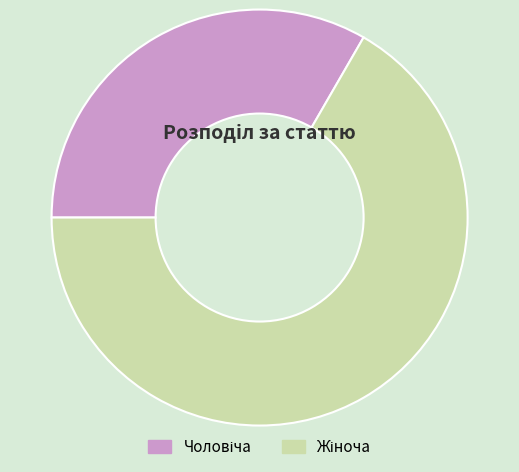

Between Чоловіча and Жіноча, which is larger?

Жіноча